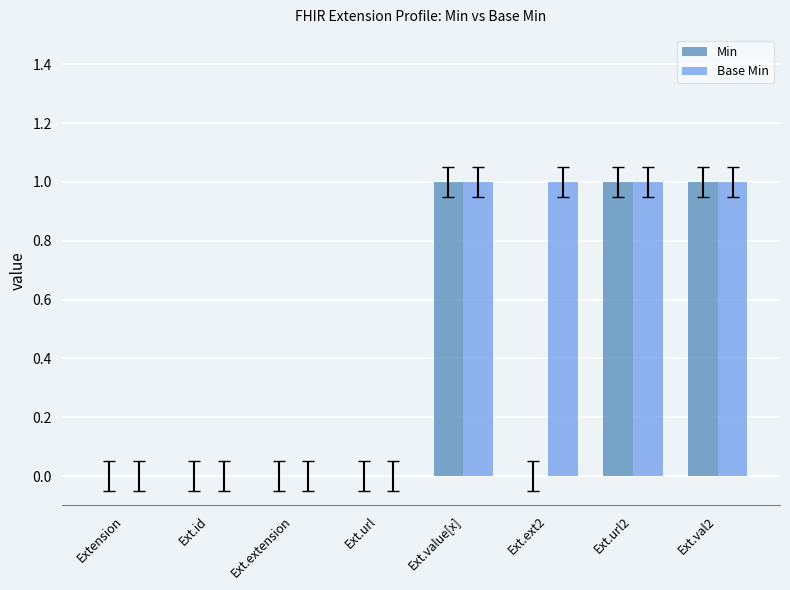

What is the sum of all Min values?

3